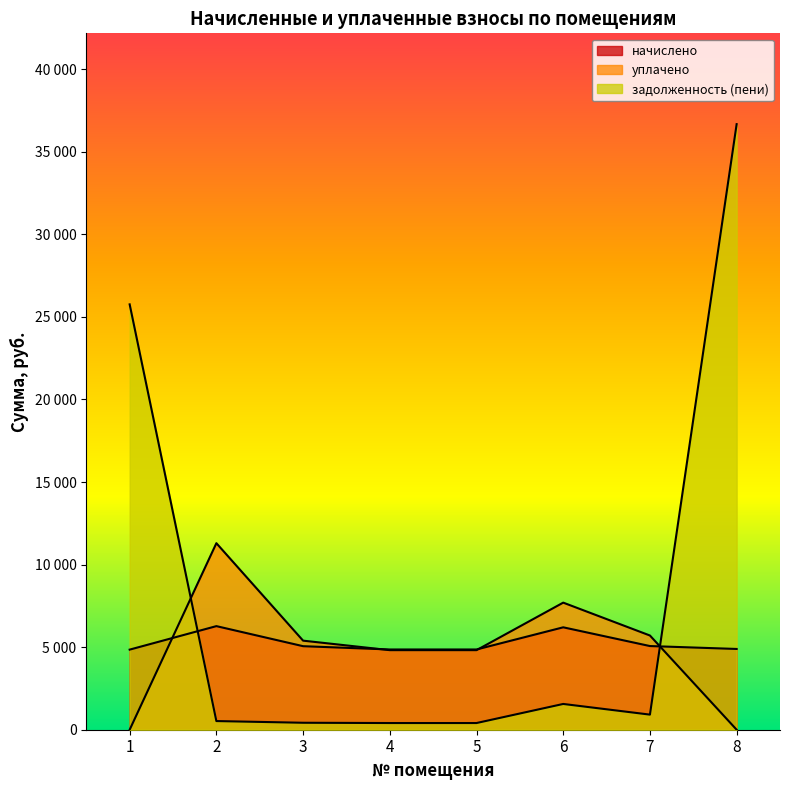

What are all the series names shown in the legend?

начислено, уплачено, задолженность (пени)